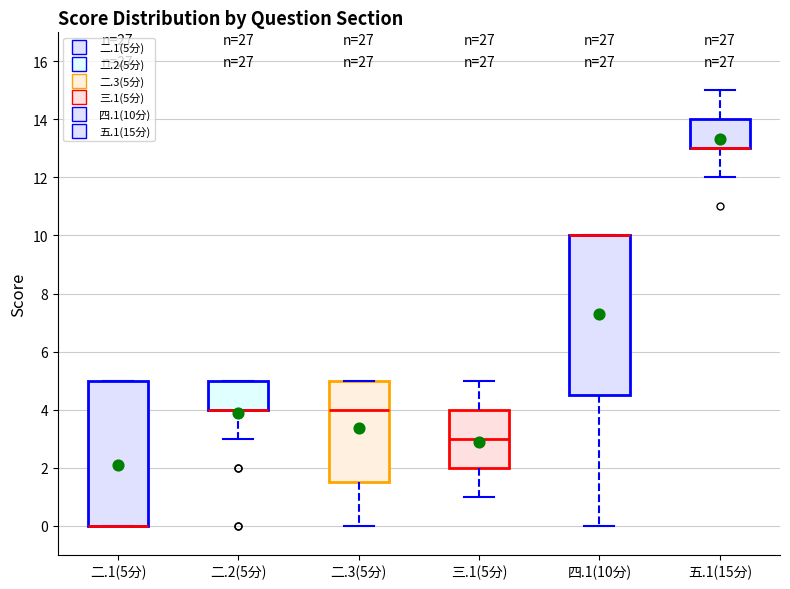

Reading left to right, read every box against the y-axis: the position of its median line, the range the box covers, and the ends of its whiskers. The values are not printed on the chart, so give them approximately, as read against the axis.

二.1(5分): median 0.0 (drawn on the box's lower edge), box 0.0 to 5.0, whiskers 0.0 to 5.0
二.2(5分): median 4.0 (drawn on the box's lower edge), box 4.0 to 5.0, whiskers 3.0 to 5.0
二.3(5分): median 4.0, box 1.6 to 5.0, whiskers 0.0 to 5.0
三.1(5分): median 3.0, box 2.0 to 4.0, whiskers 1.0 to 5.0
四.1(10分): median 10.0 (drawn on the box's upper edge), box 4.6 to 10.0, whiskers 0.0 to 10.0
五.1(15分): median 13.0 (drawn on the box's lower edge), box 13.0 to 14.0, whiskers 12.0 to 15.0